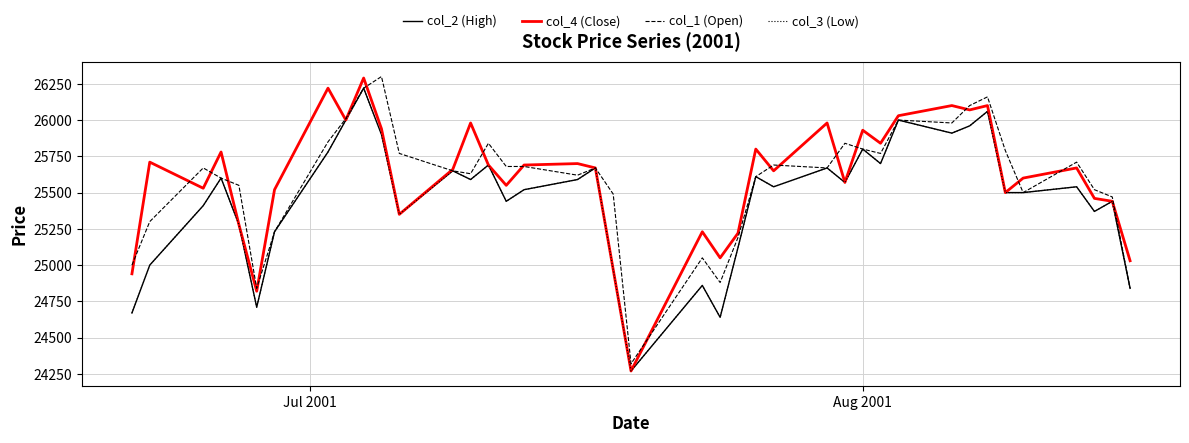

True or false: col_3 (Low) and col_2 (High) cross at least once.

False